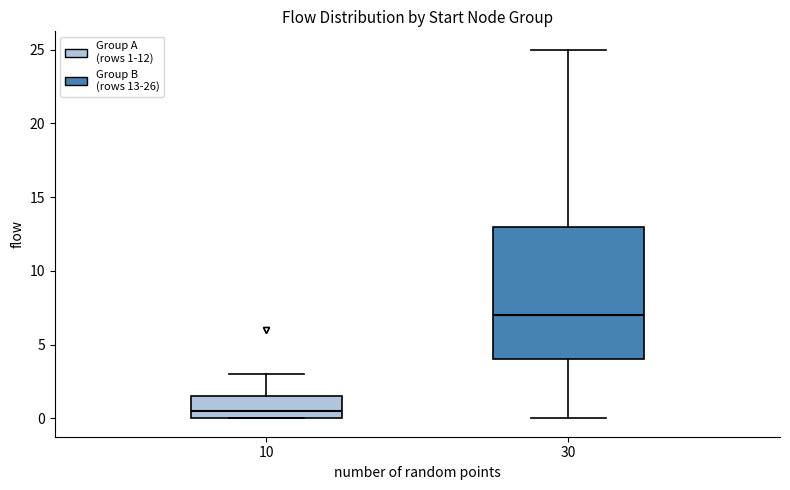

Reading left to right, read every box against the y-axis: the position of its median line, the range the box covers, and the ends of its whiskers. The values are not printed on the chart, so give them approximately, as read against the axis.

10: median 0.5, box 0.0 to 1.5, whiskers 0.0 to 3.0
30: median 7.0, box 4.0 to 13.0, whiskers 0.0 to 25.0